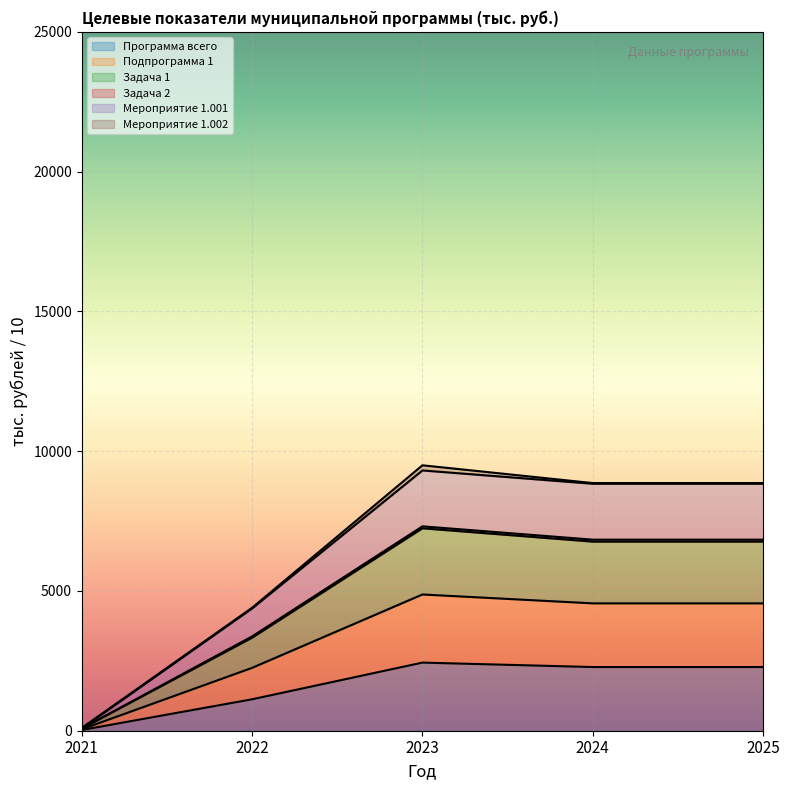

The Задача 2 series shows 883.4 at 2025. True or false?

True